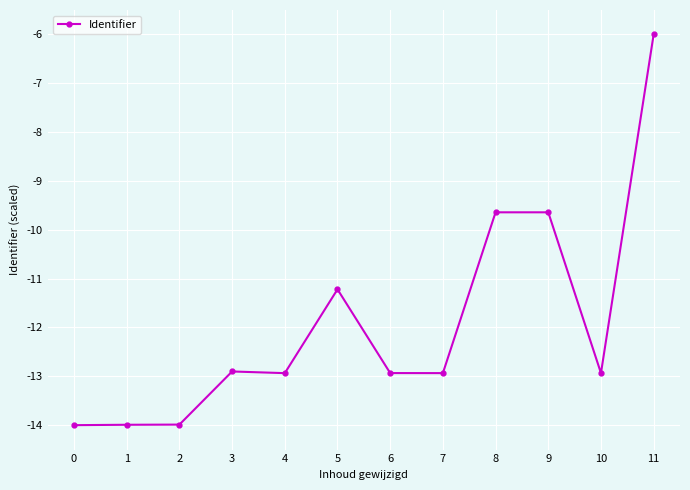

Reading right to left, list all the values displayed in this chart.

-6.0	-12.9	-9.6	-9.6	-12.9	-12.9	-11.2	-12.9	-12.9	-14.0	-14.0	-14.0